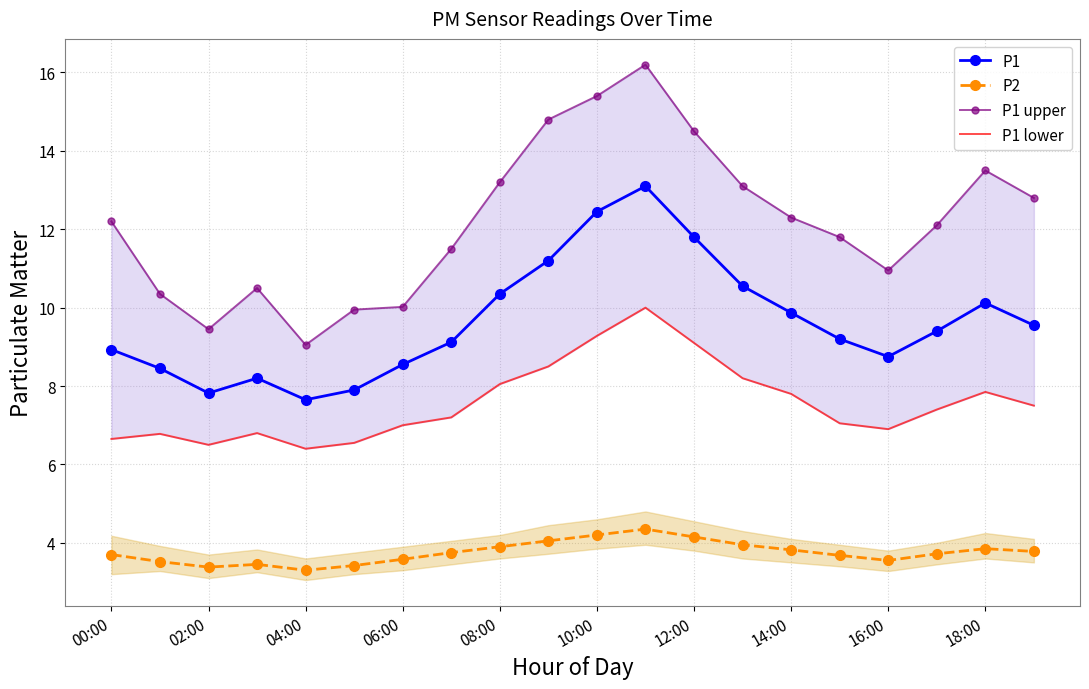

Reading left to right, list all the values displayed in this chart.

P1: 8.9	8.4	7.8	8.2	7.7	7.9	8.6	9.1	10.3	11.2	12.4	13.1	11.8	10.6	9.9	9.2	8.8	9.4	10.1	9.6
P2: 3.7	3.5	3.4	3.5	3.3	3.4	3.6	3.8	3.9	4.0	4.2	4.3	4.2	4.0	3.8	3.7	3.5	3.7	3.9	3.8
P1 upper: 12.2	10.3	9.4	10.5	9.1	9.9	10.0	11.5	13.2	14.8	15.4	16.2	14.5	13.1	12.3	11.8	10.9	12.1	13.5	12.8
P1 lower: 6.7	6.8	6.5	6.8	6.4	6.5	7.0	7.2	8.1	8.5	9.3	10.0	9.1	8.2	7.8	7.0	6.9	7.4	7.8	7.5